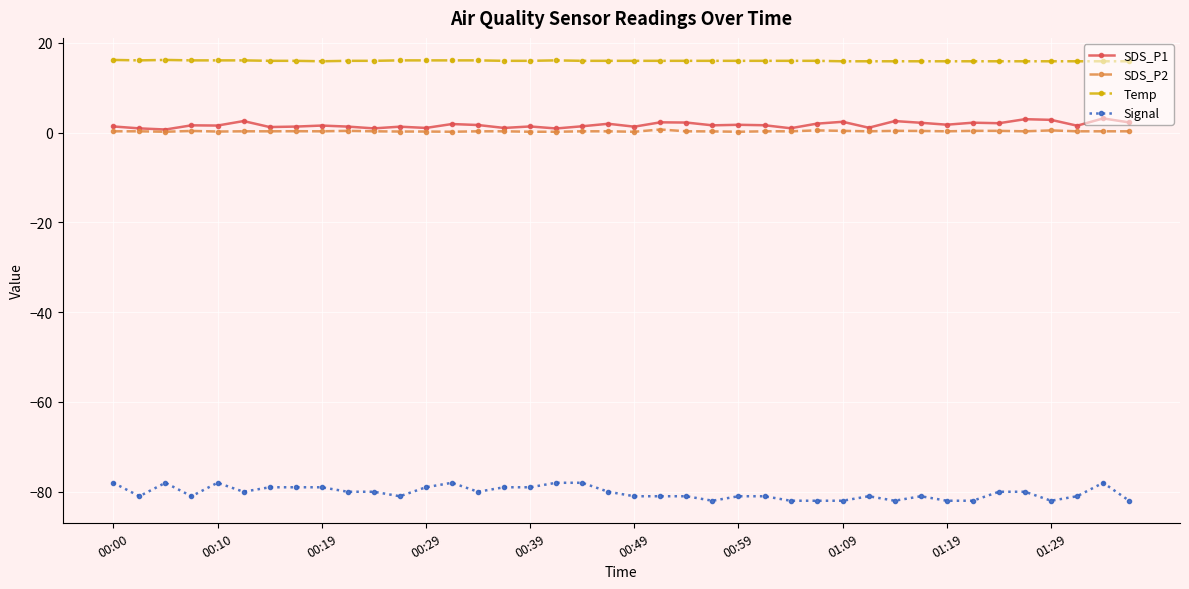

Which series has the largest total across all categories?

Temp